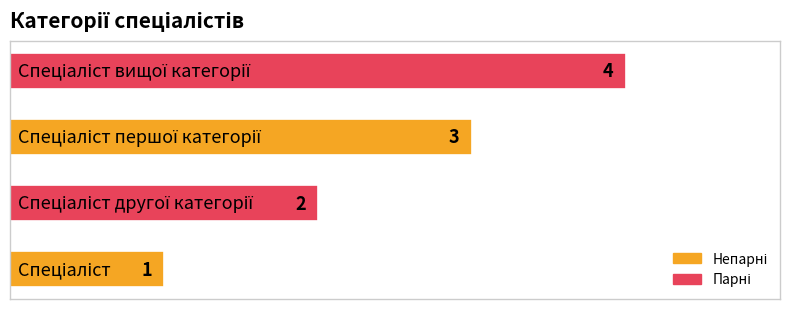

What is the difference between the maximum and minimum values?

3